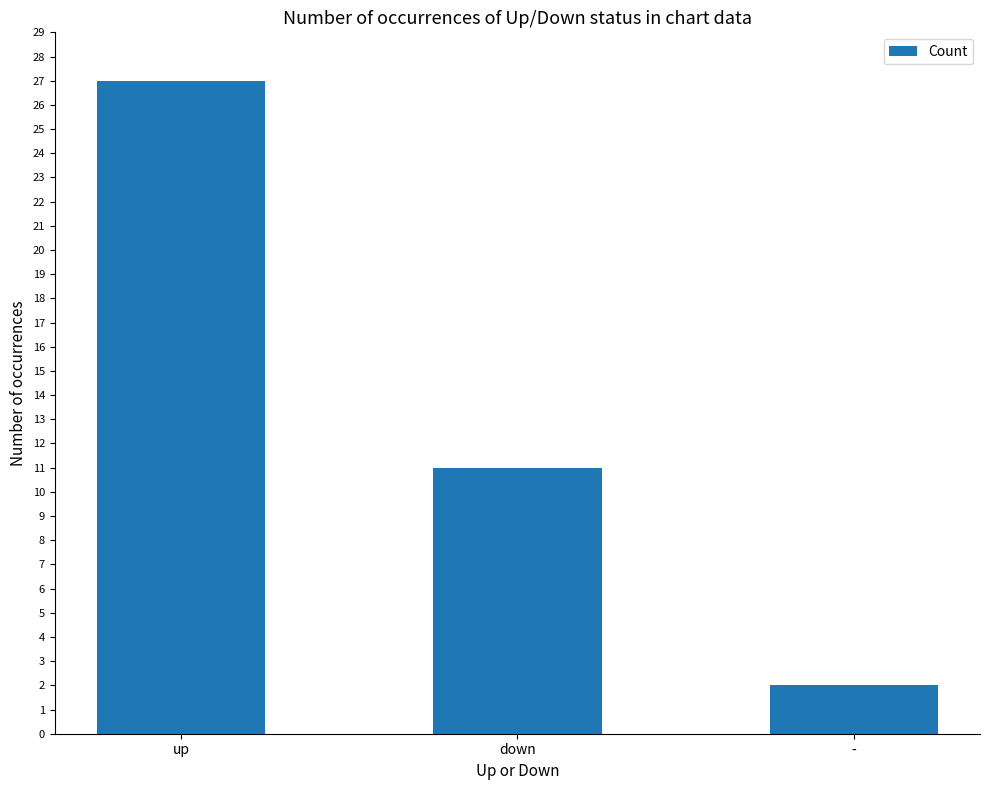

How many values are between 2 and 27?

3